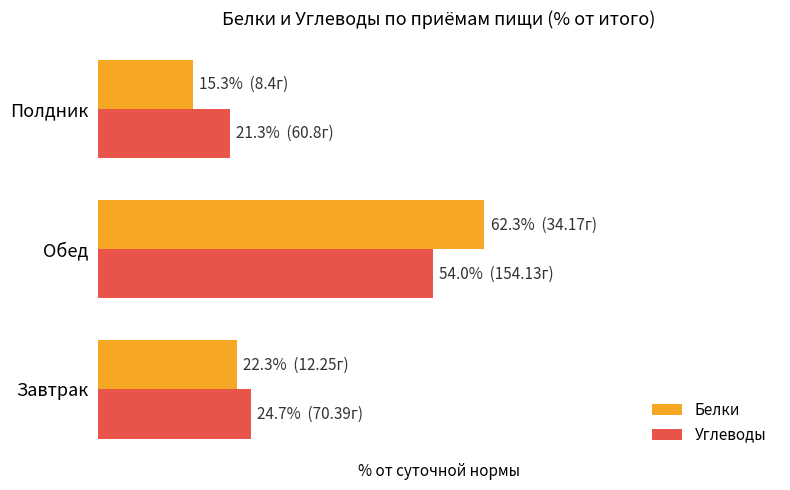

What is the highest value of the Углеводы series?

54.0